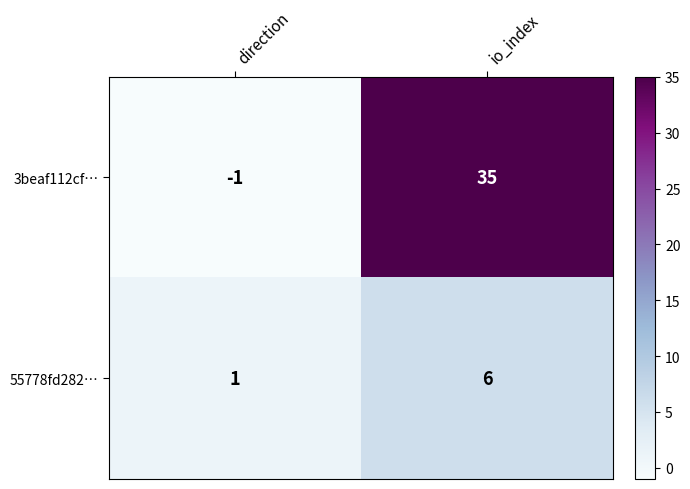

Which series changed the most between direction and io_index?

3beaf112cf…